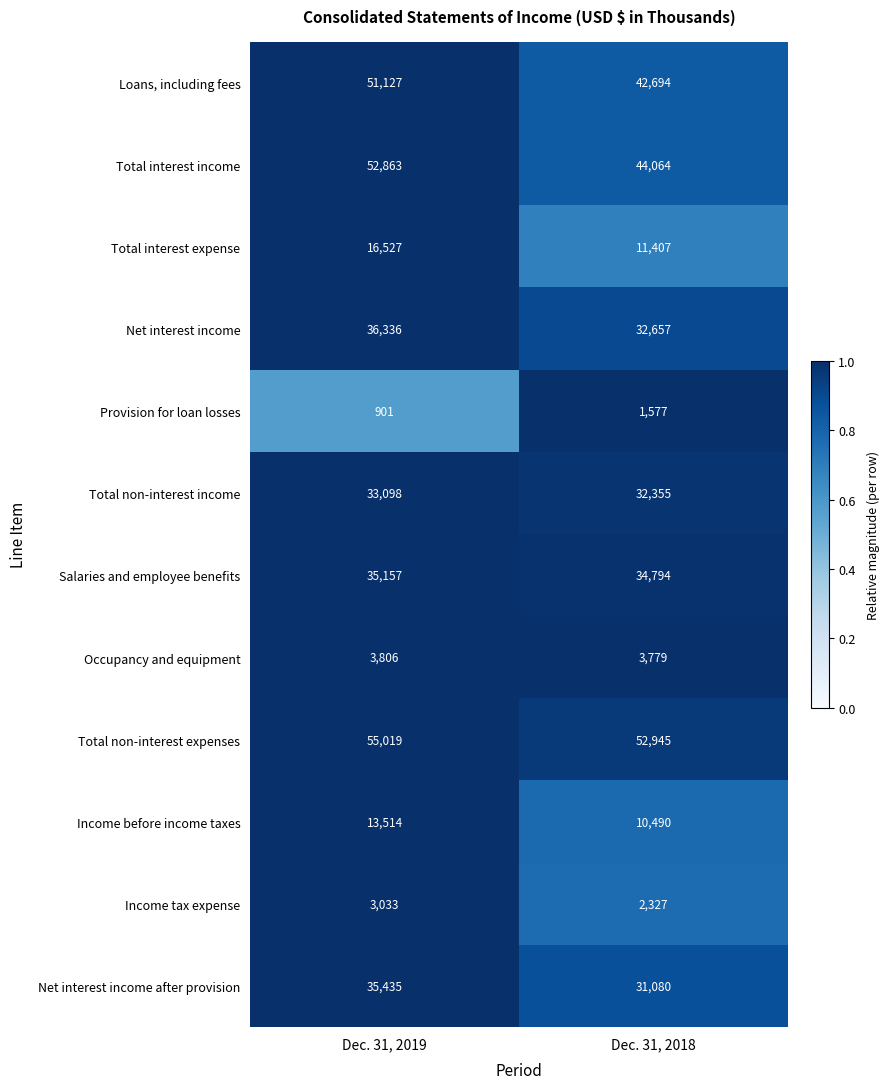

What is the greatest value displayed?

55019